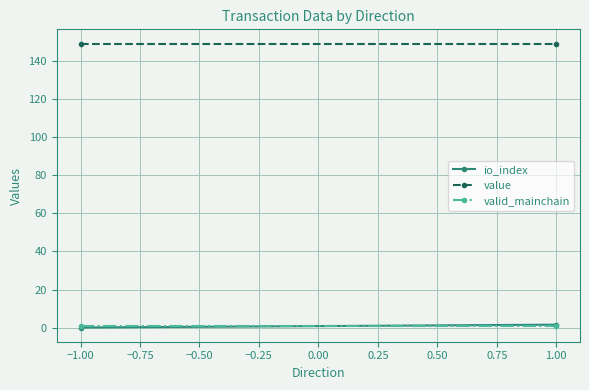

How many lines are shown in the chart?

3